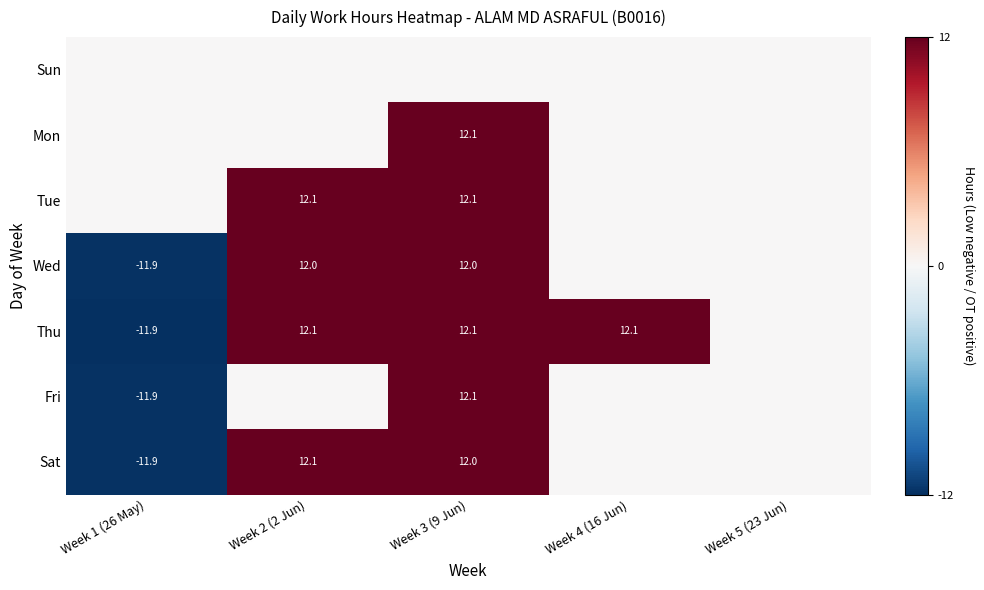

Is it true that Thu equals 15.8 at Week 3 (9 Jun)?

False